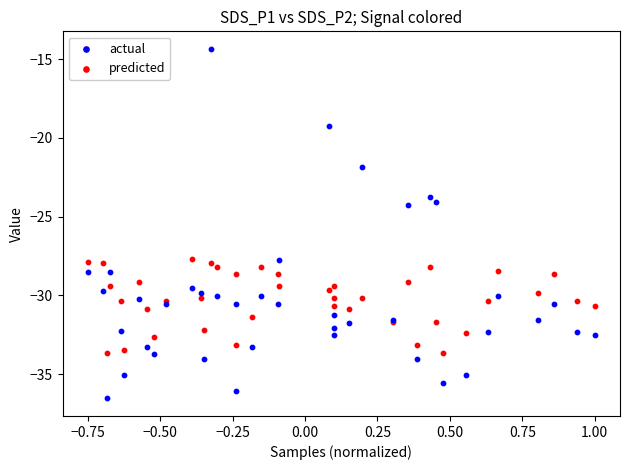

Which series has the widest spread of Y values?

actual